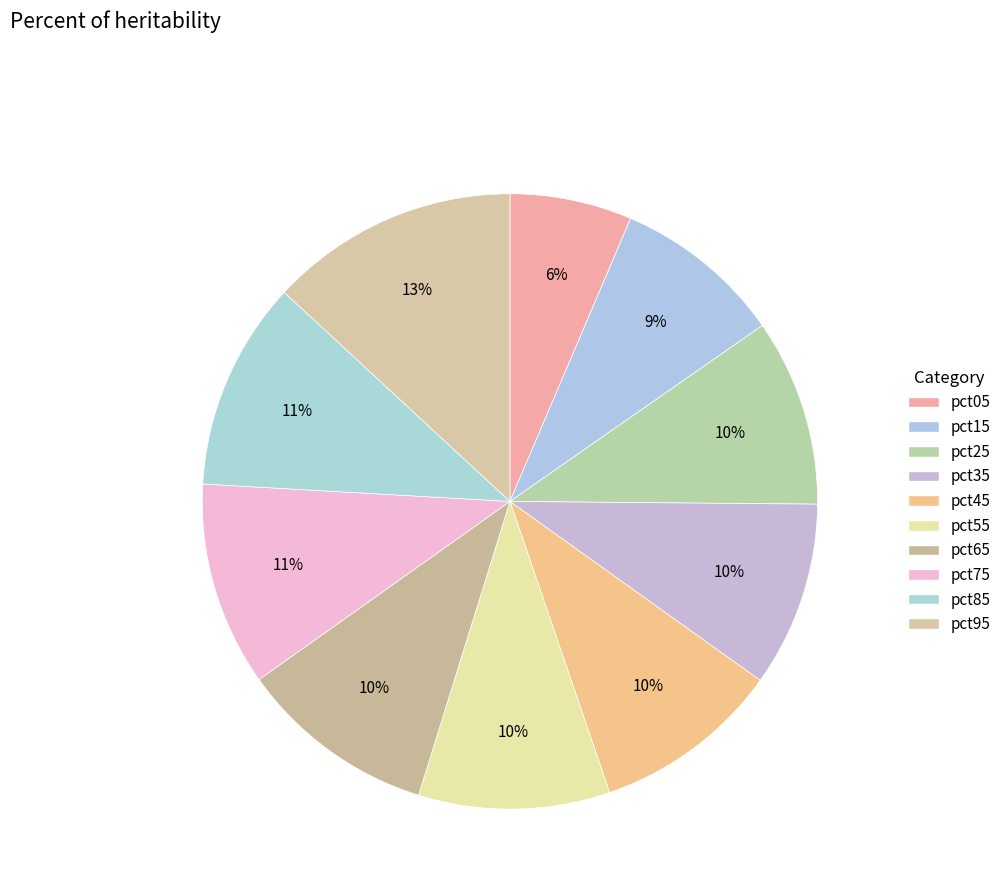

Rank the categories by value from highest to lowest.

pct95, pct85, pct75, pct65, pct55, pct45, pct25, pct35, pct15, pct05